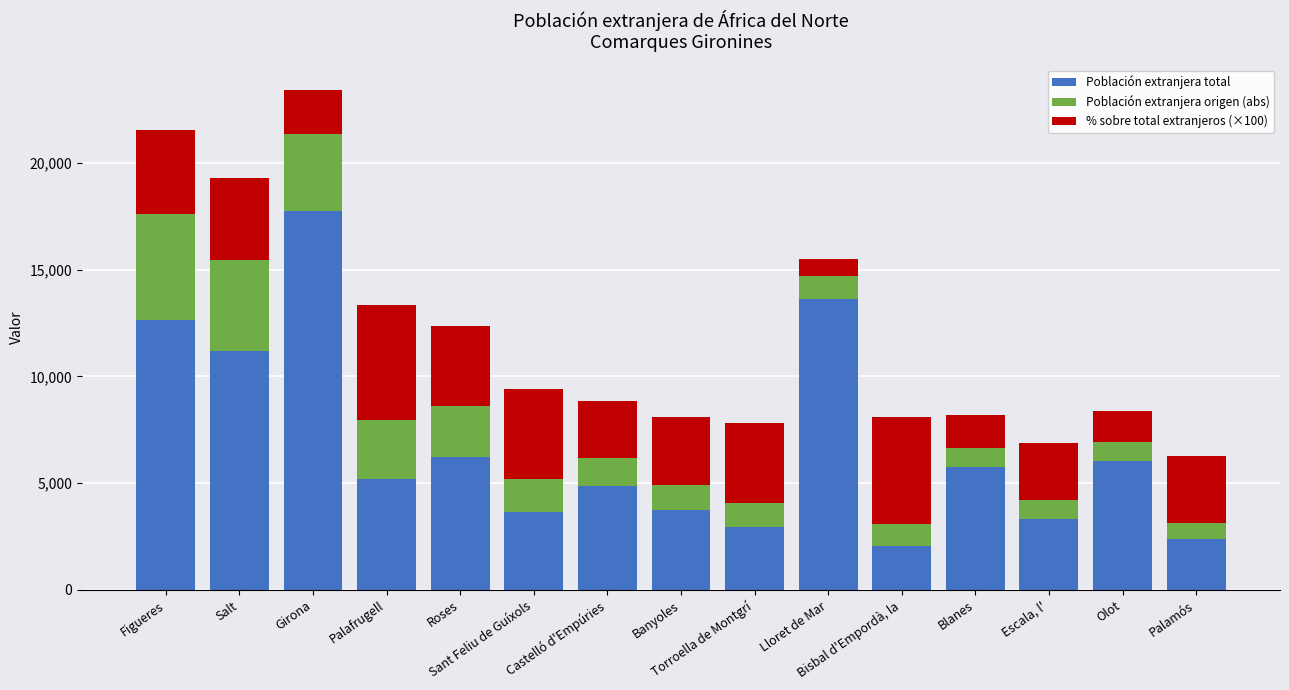

What is the average value of the Población extranjera total series?

6760